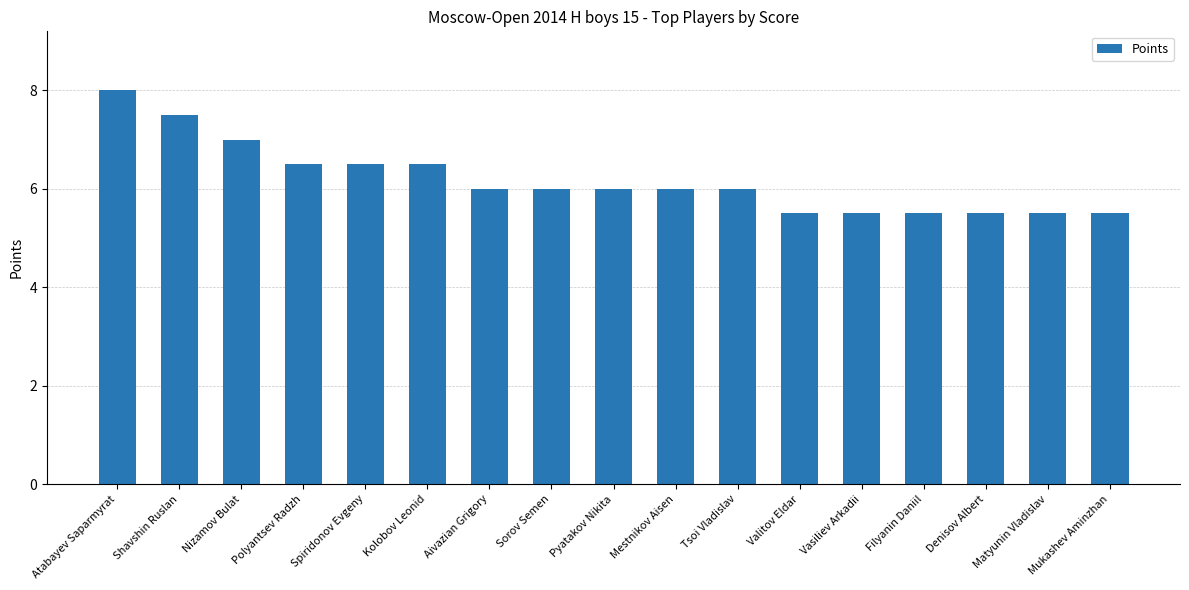

What position from the right is Shavshin Ruslan?

16